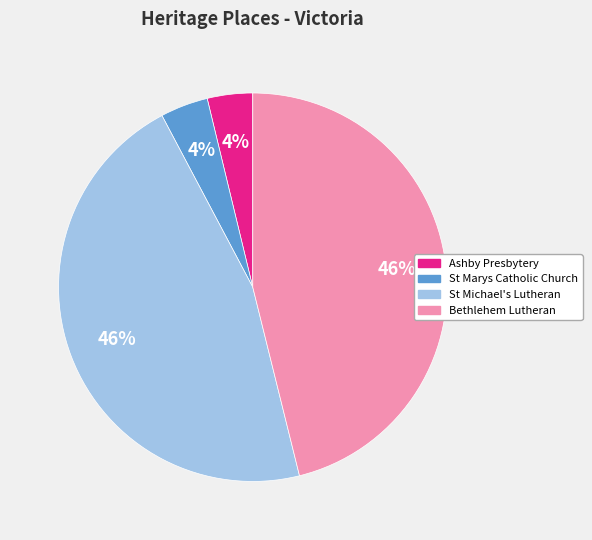

How many segments does this pie chart have?

4